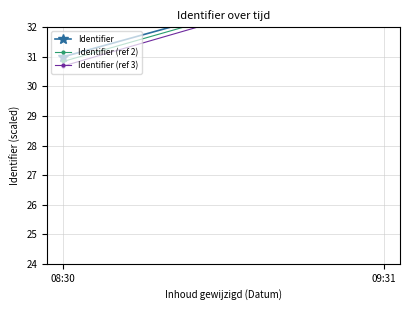

Which category has the lowest value in the Identifier (ref 3) series?

08:30